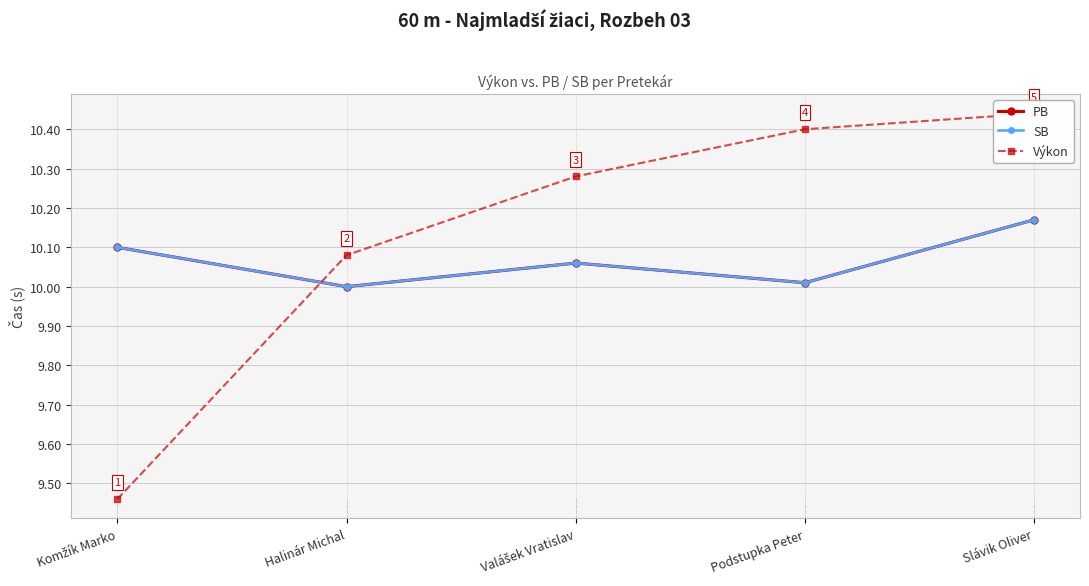

What is the value of the SB point at the 5th from the left?

10.2